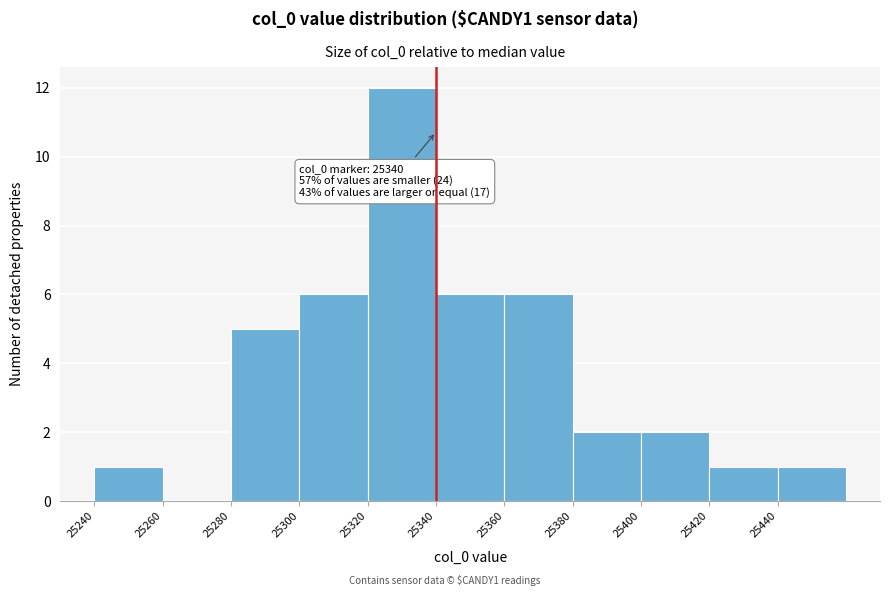

Over which range of the x-axis is the bar tallest?

25320 to 25340